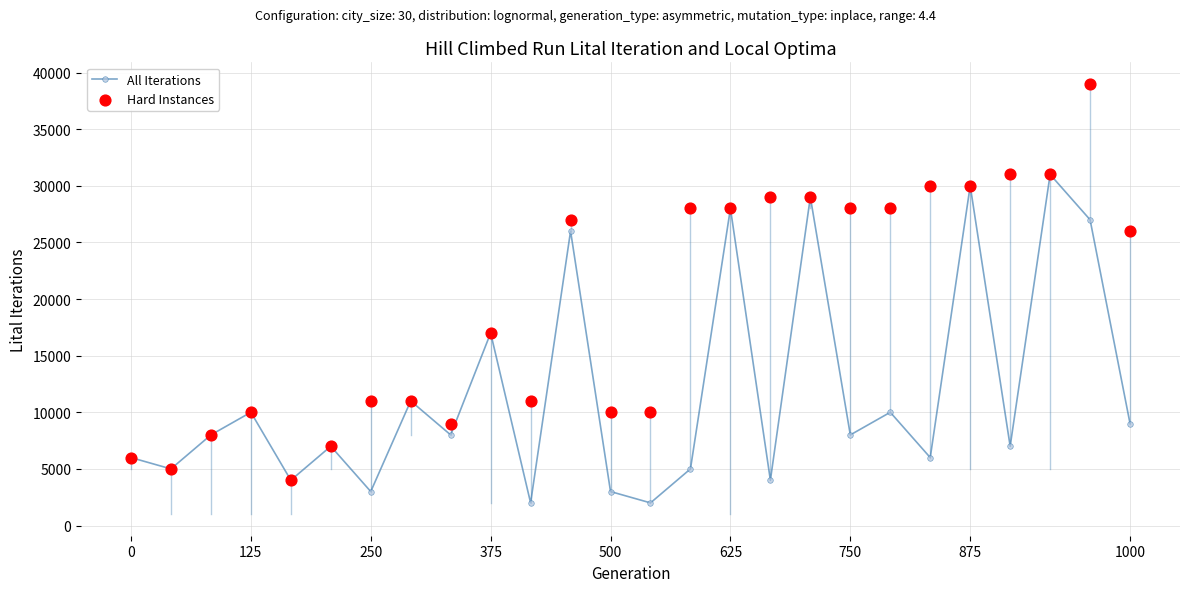

Which series has the largest total across all categories?

Hard Instances